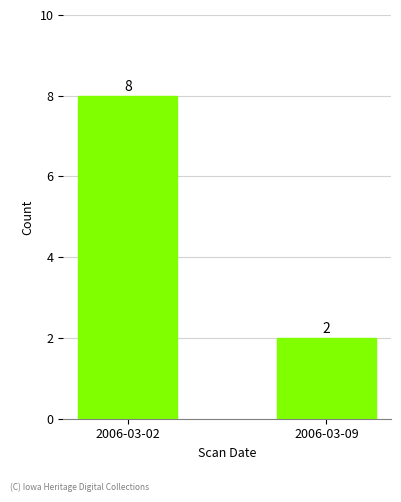

List the labels in order of value, smallest first.

2006-03-09, 2006-03-02